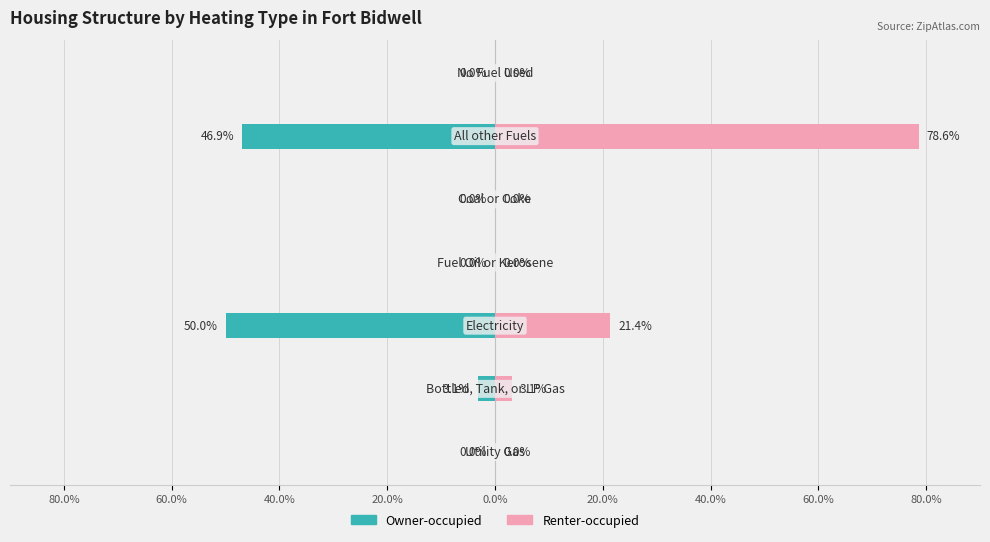

What is the smallest value displayed?

-50.0